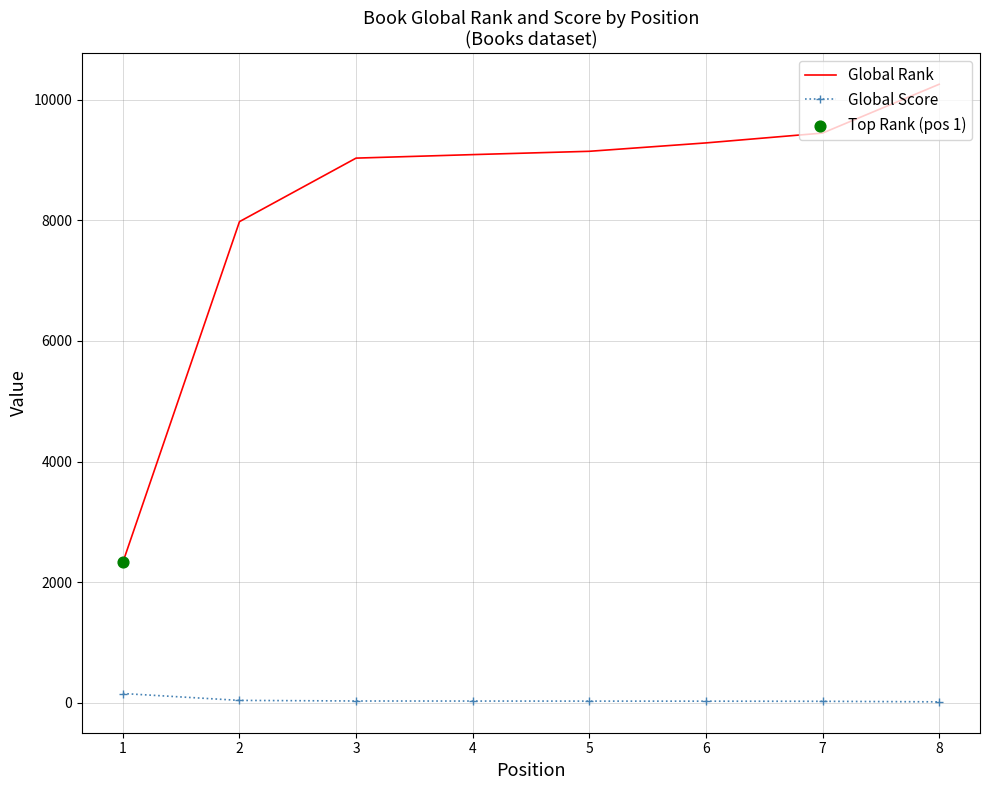

Which series has the widest spread of values?

Global Rank